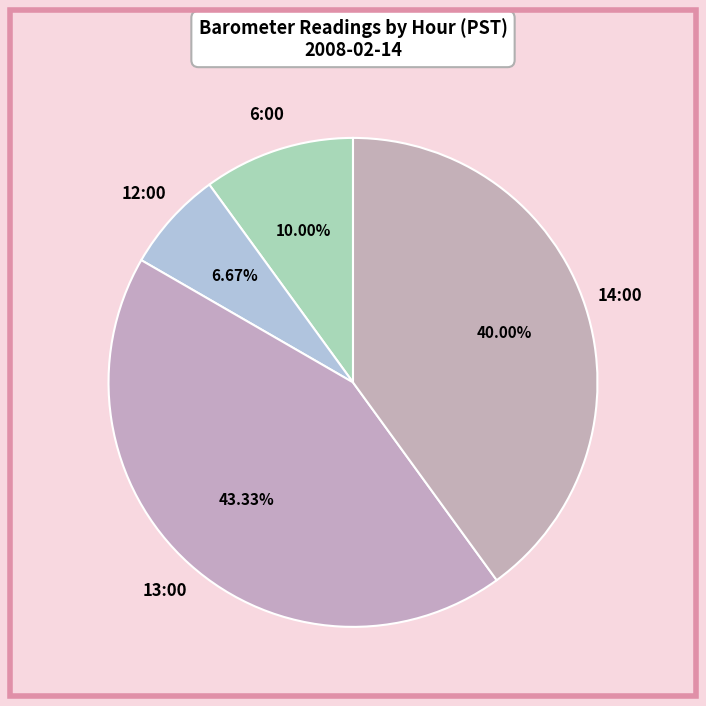

Is 13:00 the majority of the pie?

No